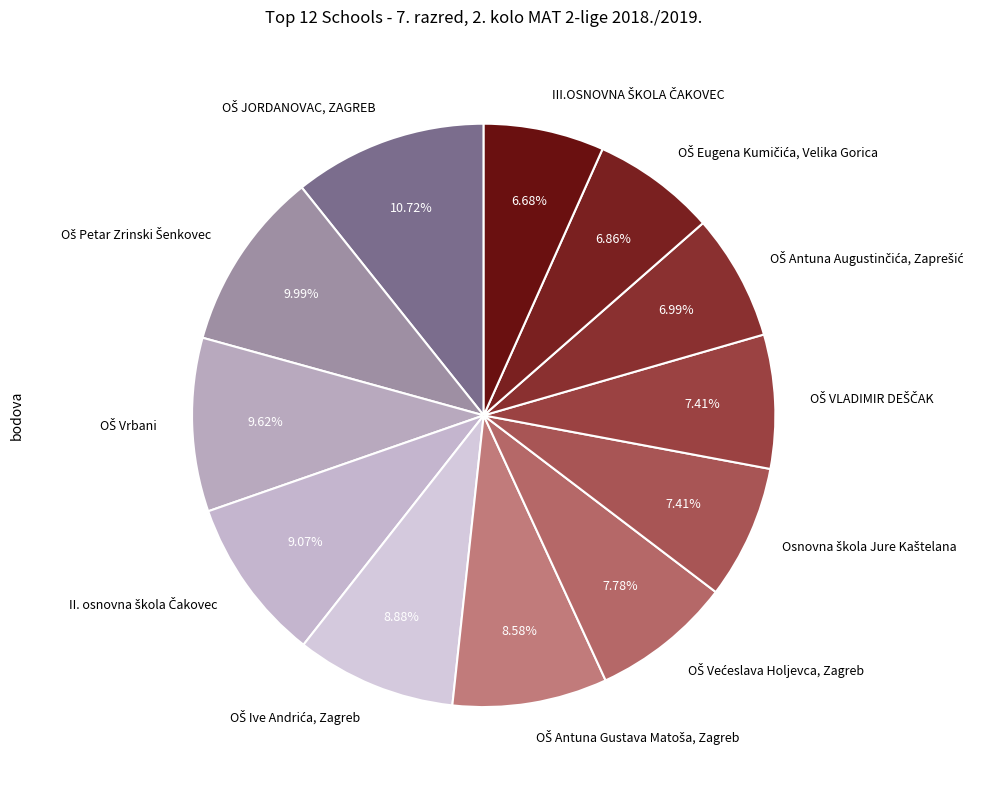

Does any single category account for the majority?

No